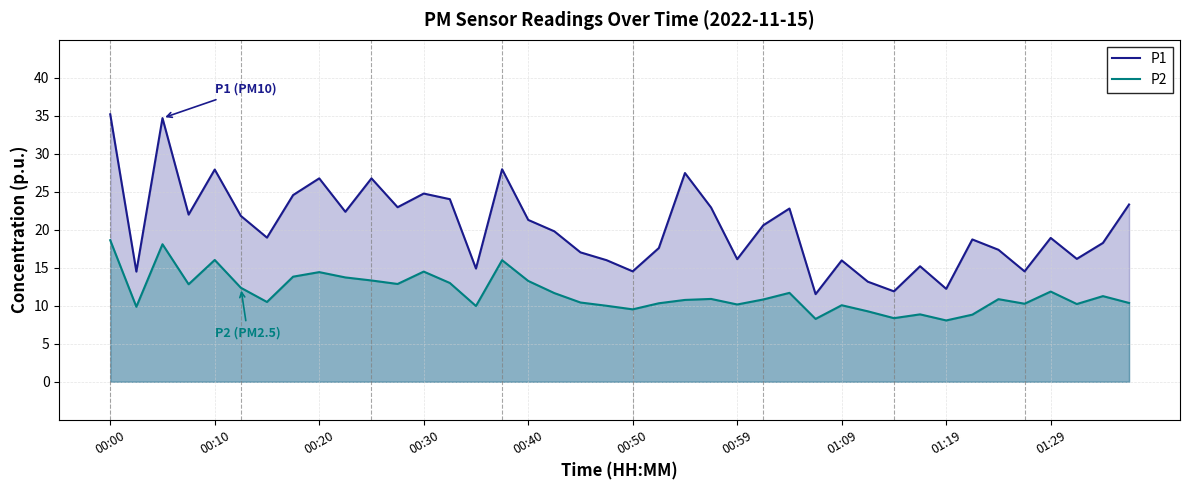

What is the minimum value shown in the chart?

8.1